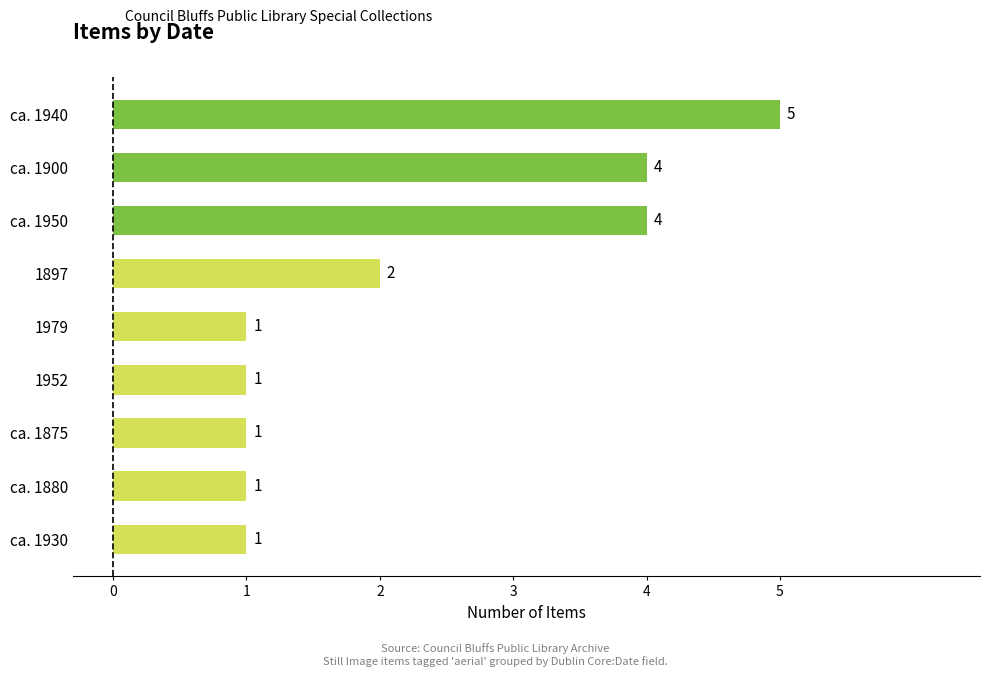

Reading bottom to top, extract all data points from this chart.

1	1	1	1	1	2	4	4	5